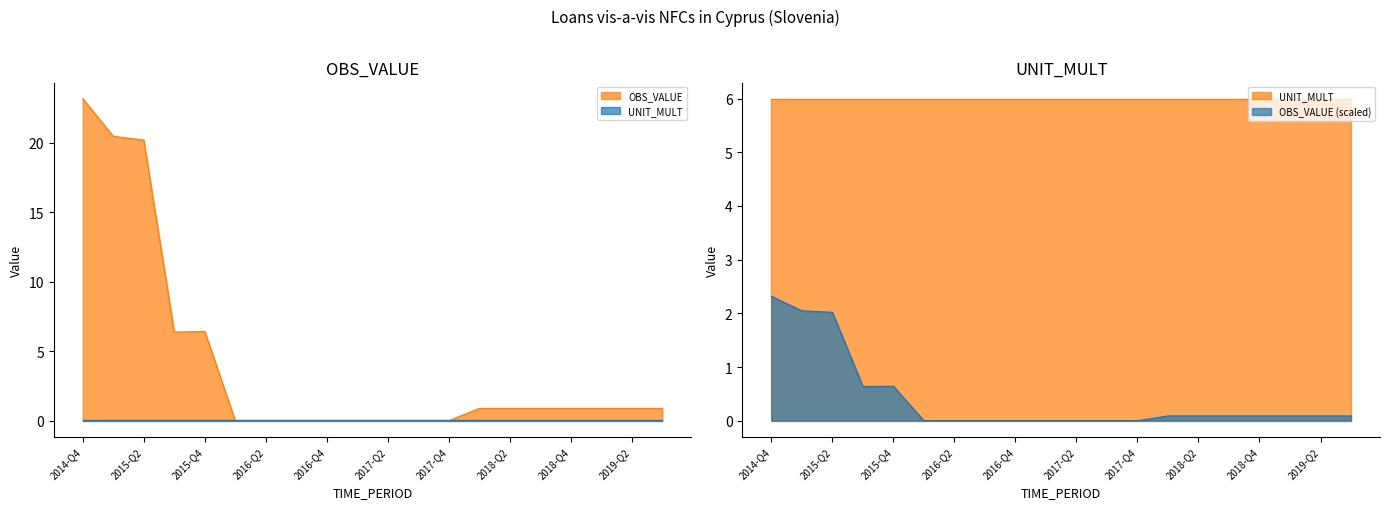

What is the label of the 1st point from the left?

2014-Q4